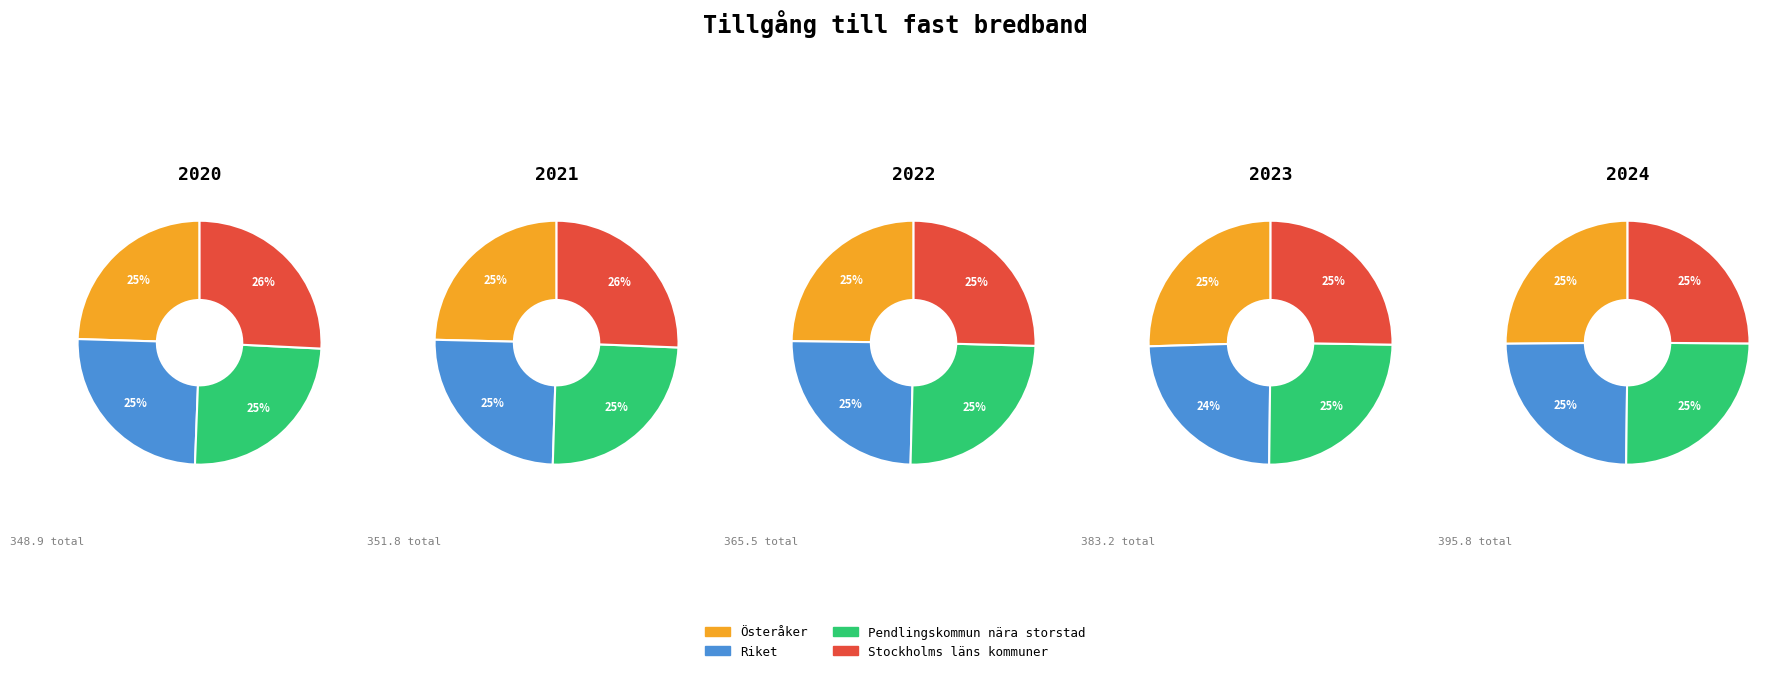

Between 2021 and 2020, which is larger?

2021